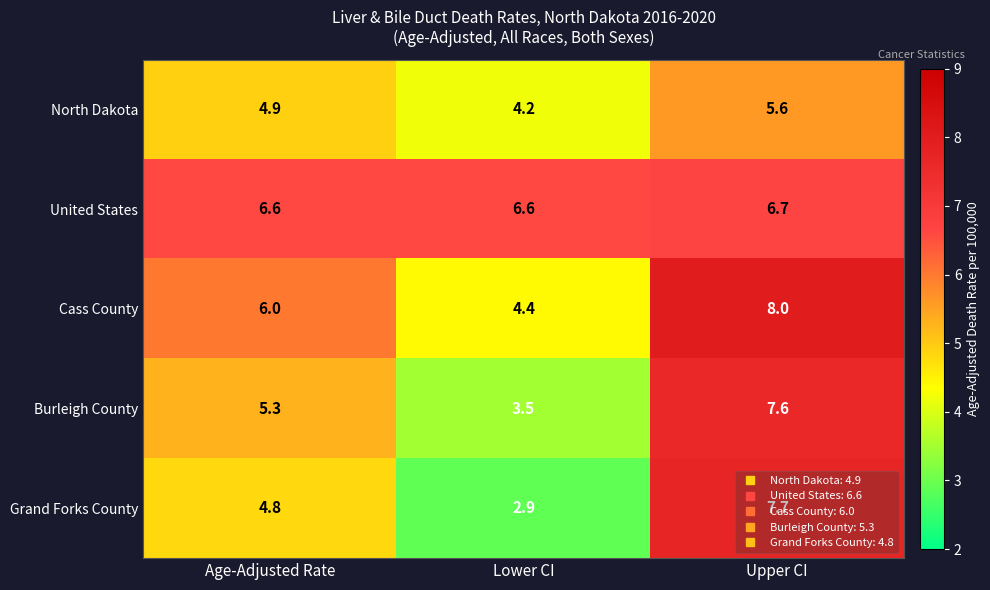

At which category is the sum across all series the highest?

Upper CI